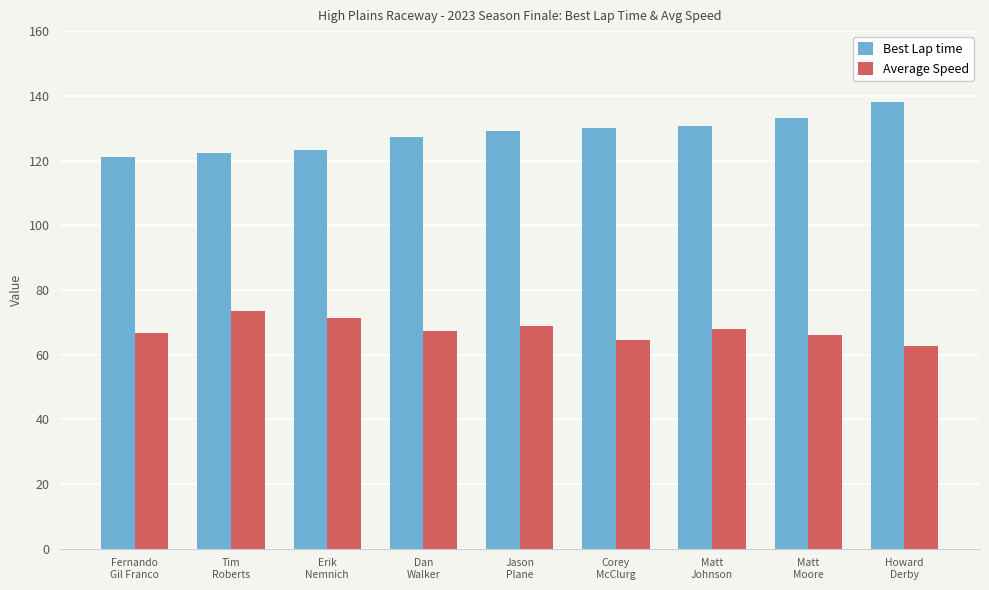

Which series has the widest spread of values?

Best Lap time